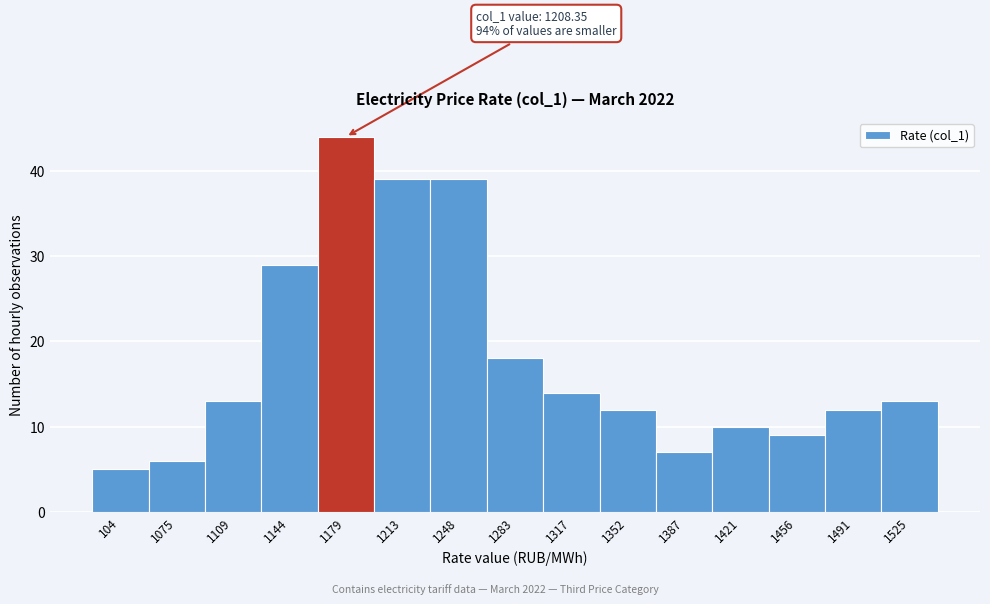

Reading left to right, list all the values displayed in this chart.

5	6	13	29	44	39	39	18	14	12	7	10	9	12	13